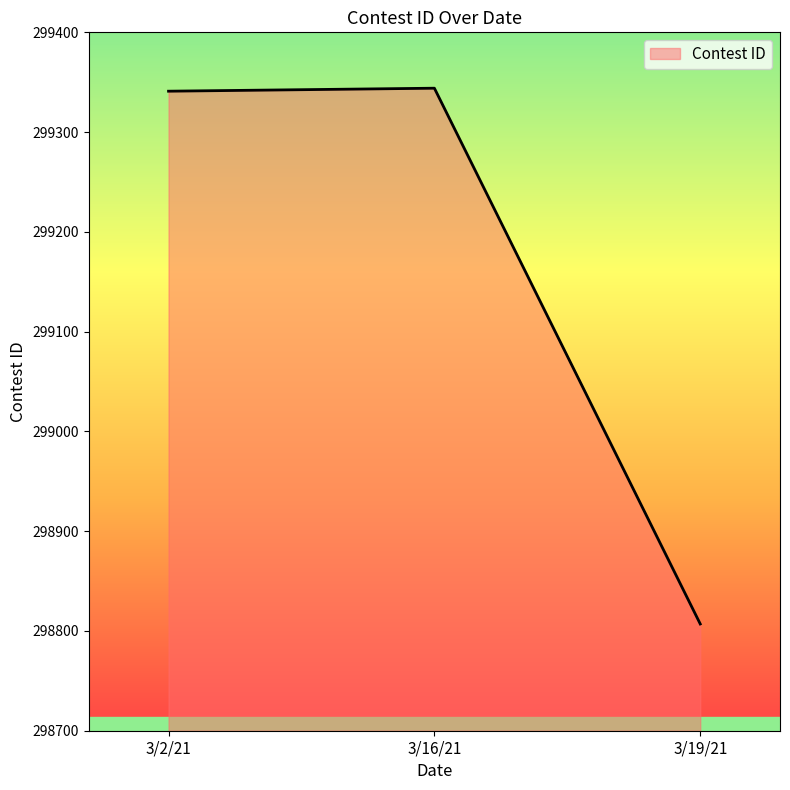

At which label is the value closest to 299075?

3/2/21